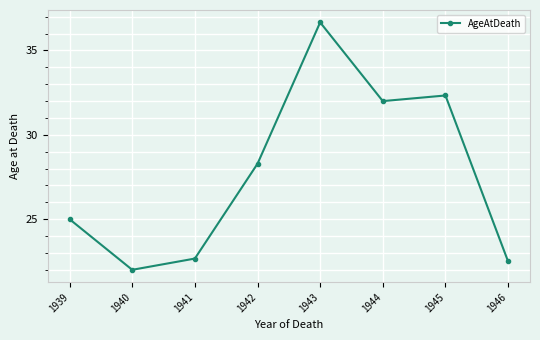

Which has a higher value, 1946 or 1942?

1942